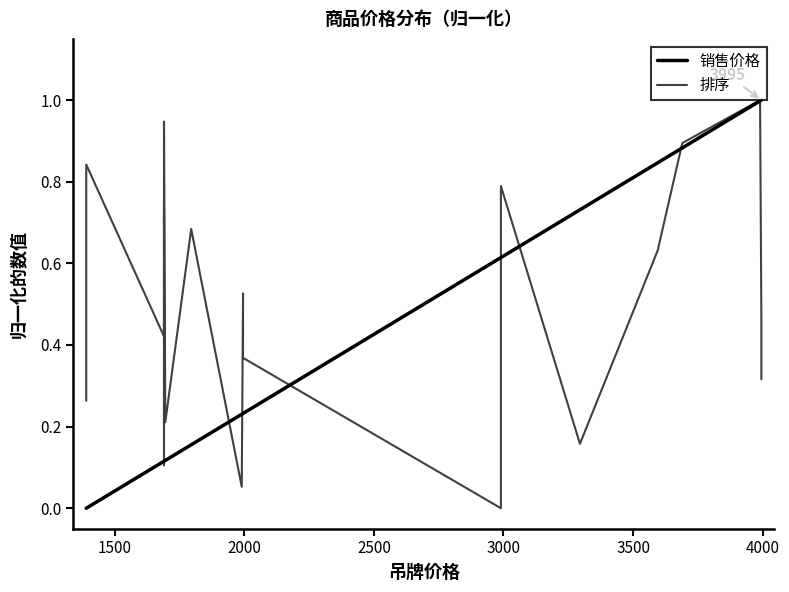

What is the value of the 排序 point at the 20th from the left?

0.3